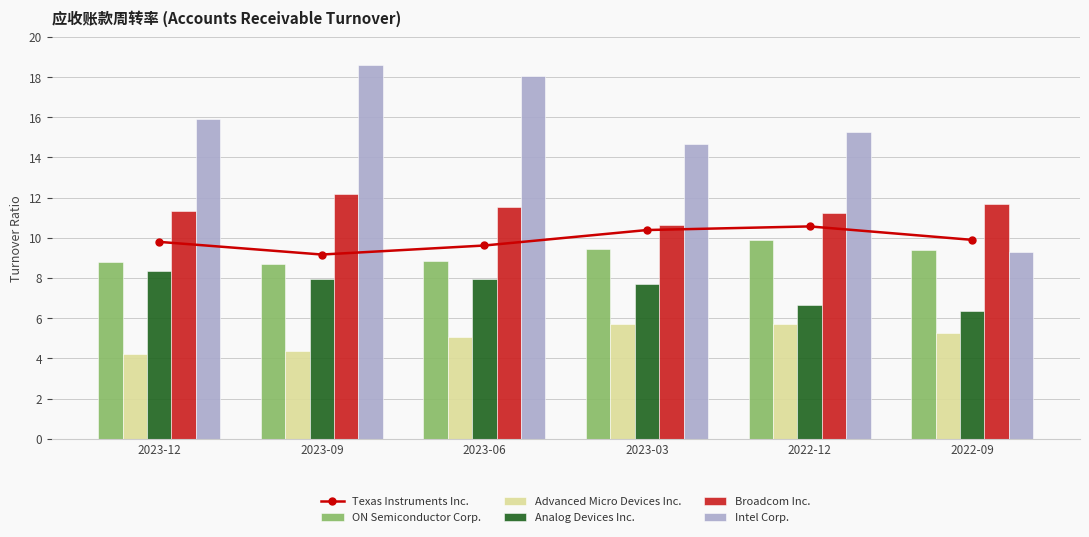

Which has a higher value, 2023-03 or 2023-12?

2023-03